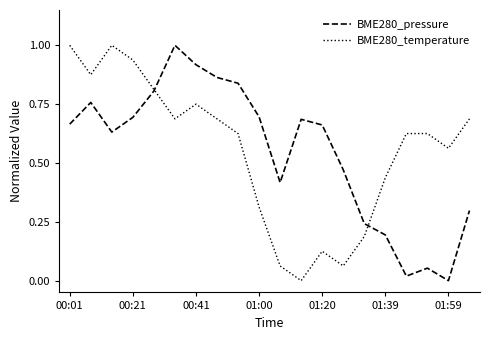

What is the maximum value shown in the chart?

1.0